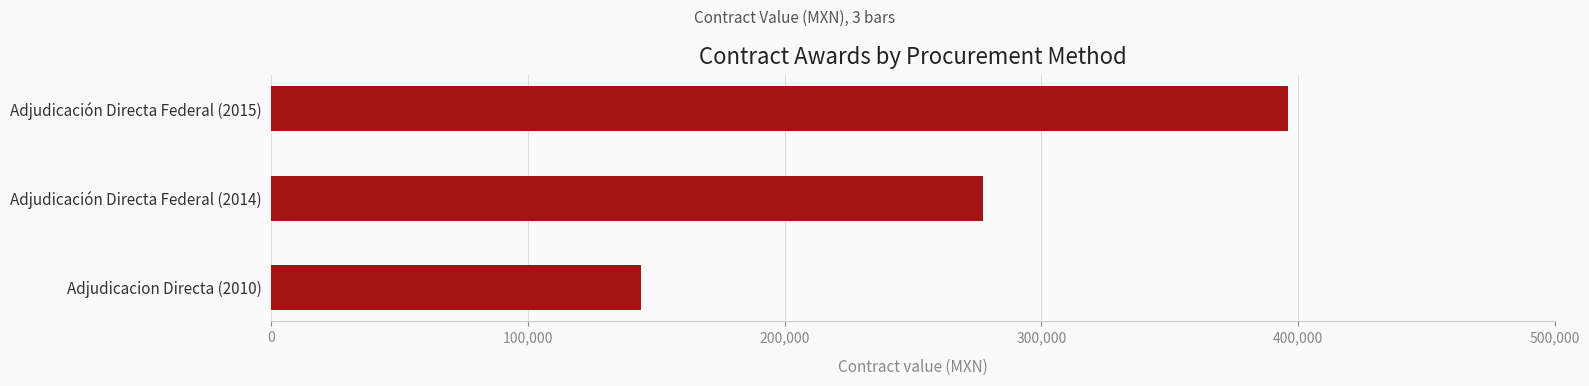

Reading top to bottom, what are all the values shown in this chart?

Adjudicación Directa Federal (2015)=396000	Adjudicación Directa Federal (2014)=277200	Adjudicacion Directa (2010)=144000